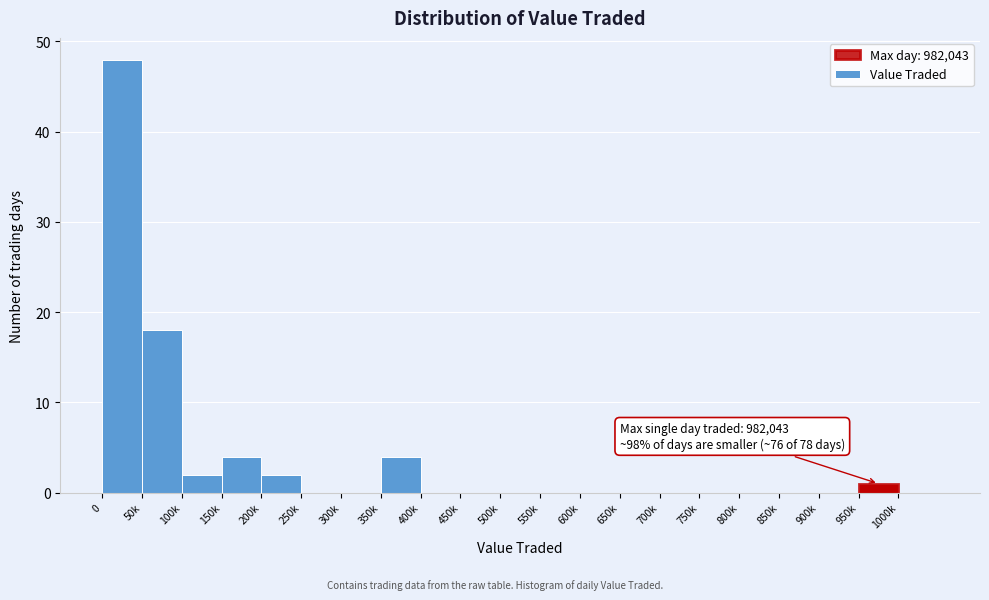

Reading left to right, extract all data points from this chart.

0=48	50k=18	100k=2	150k=4	200k=2	250k=0	300k=0	350k=4	400k=0	450k=0	500k=0	550k=0	600k=0	650k=0	700k=0	750k=0	800k=0	850k=0	900k=0	950k=1	1000k=0